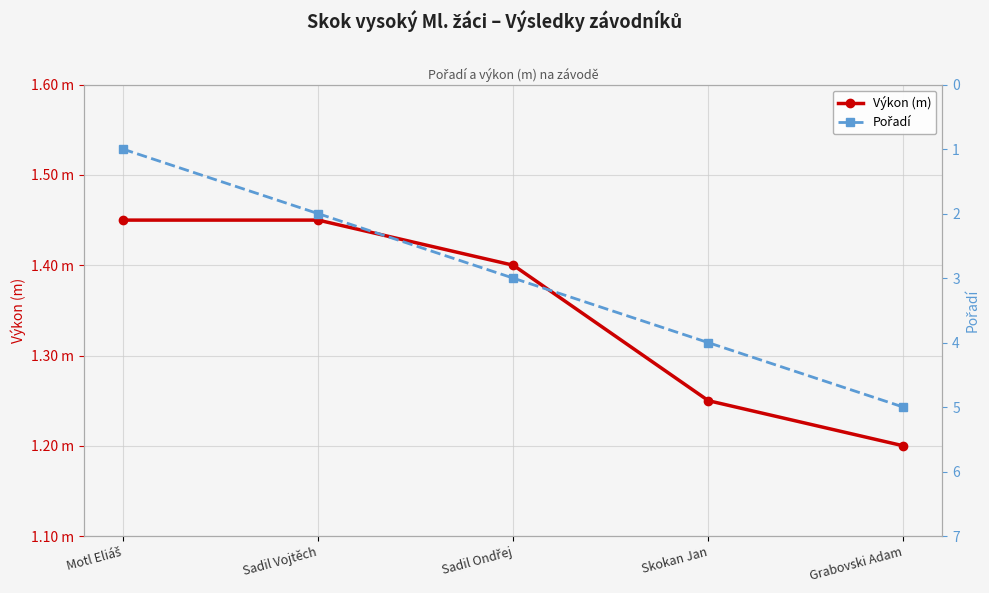

What is the value of the Výkon (m) point at the 3rd from the left?

1.4